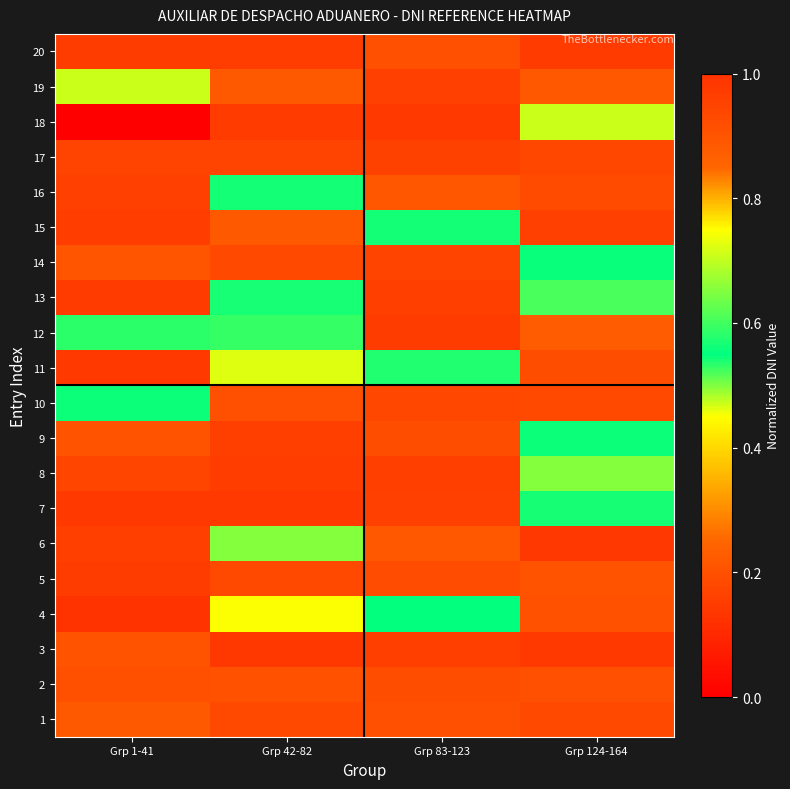

Which series has the largest total across all categories?

20